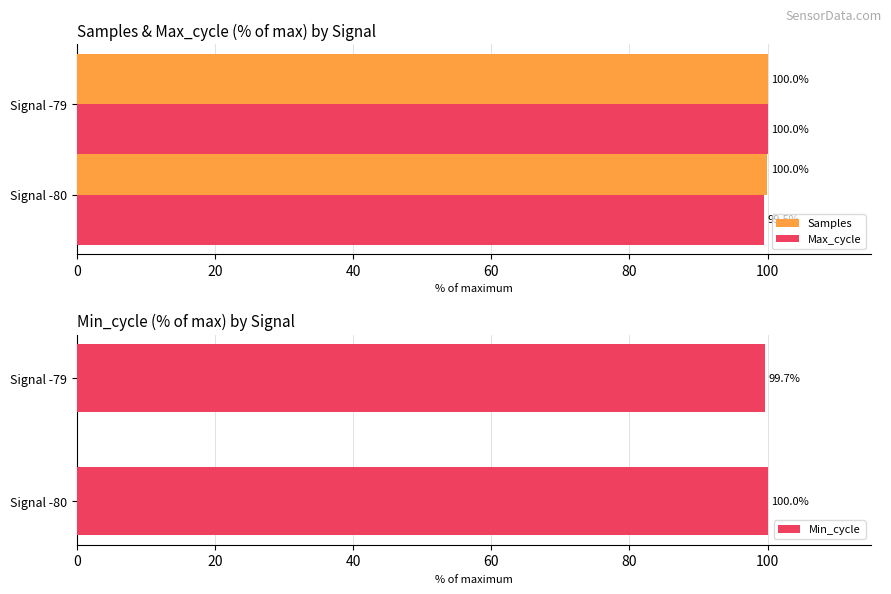

What is the maximum value for Max_cycle?

100.0